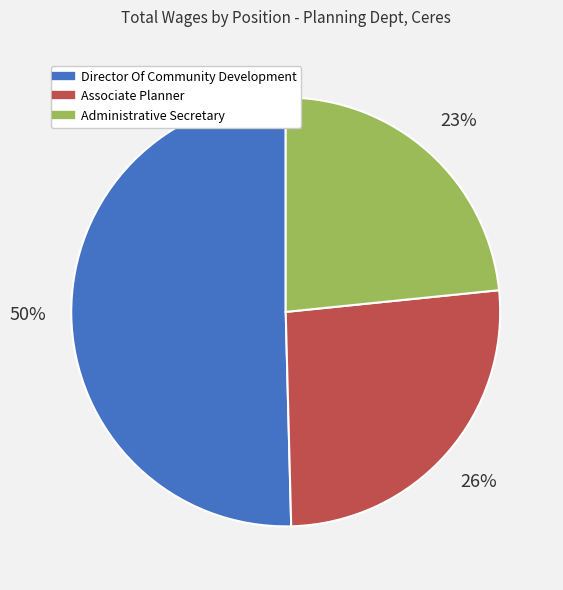

Do Associate Planner and Administrative Secretary together represent more than half of the pie?

No